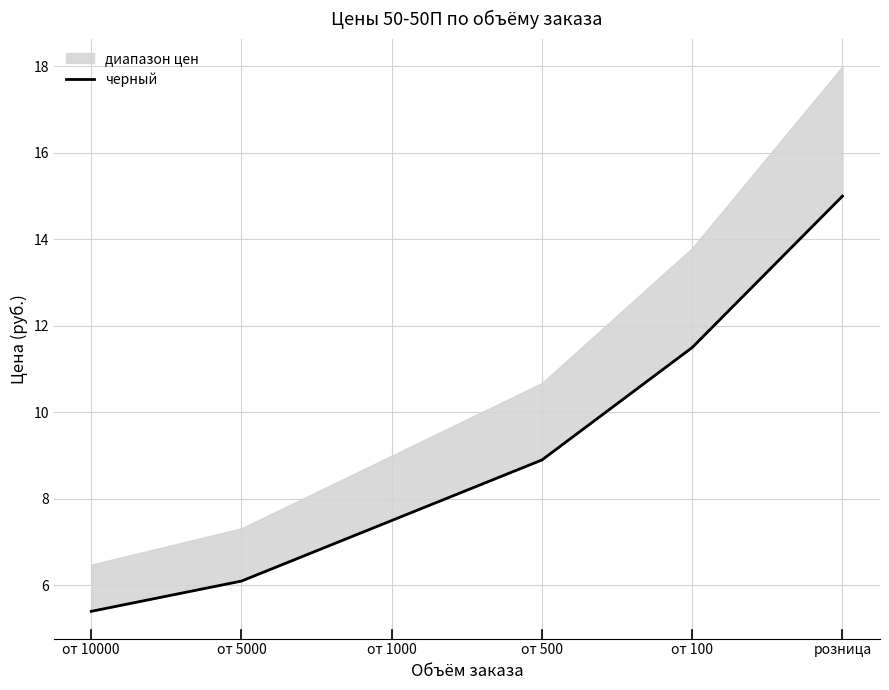

Reading left to right, transcribe all the data shown in this chart.

от 10000=5.4	от 5000=6.1	от 1000=7.5	от 500=8.9	от 100=11.5	розница=15.0